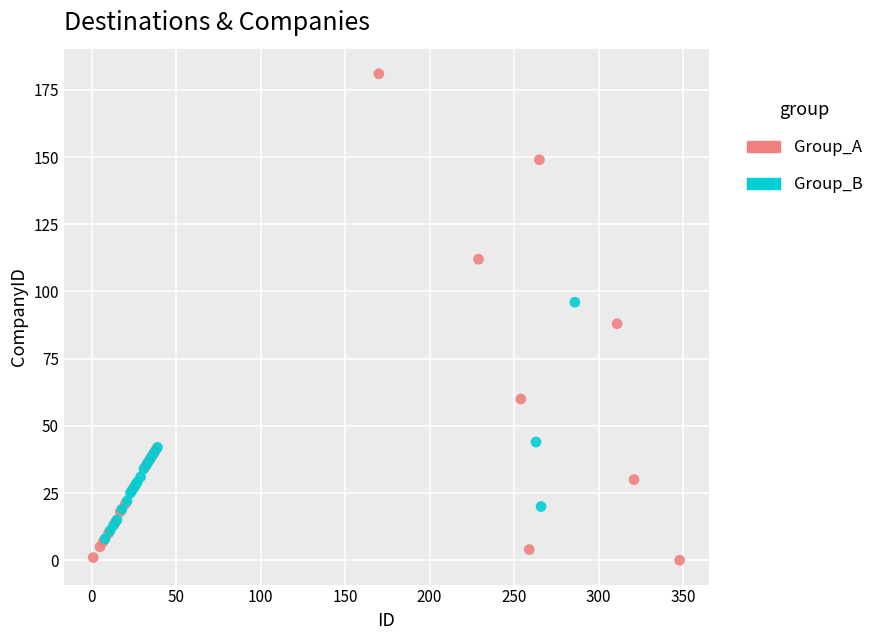

What are all the series names shown in the legend?

Group_A, Group_B